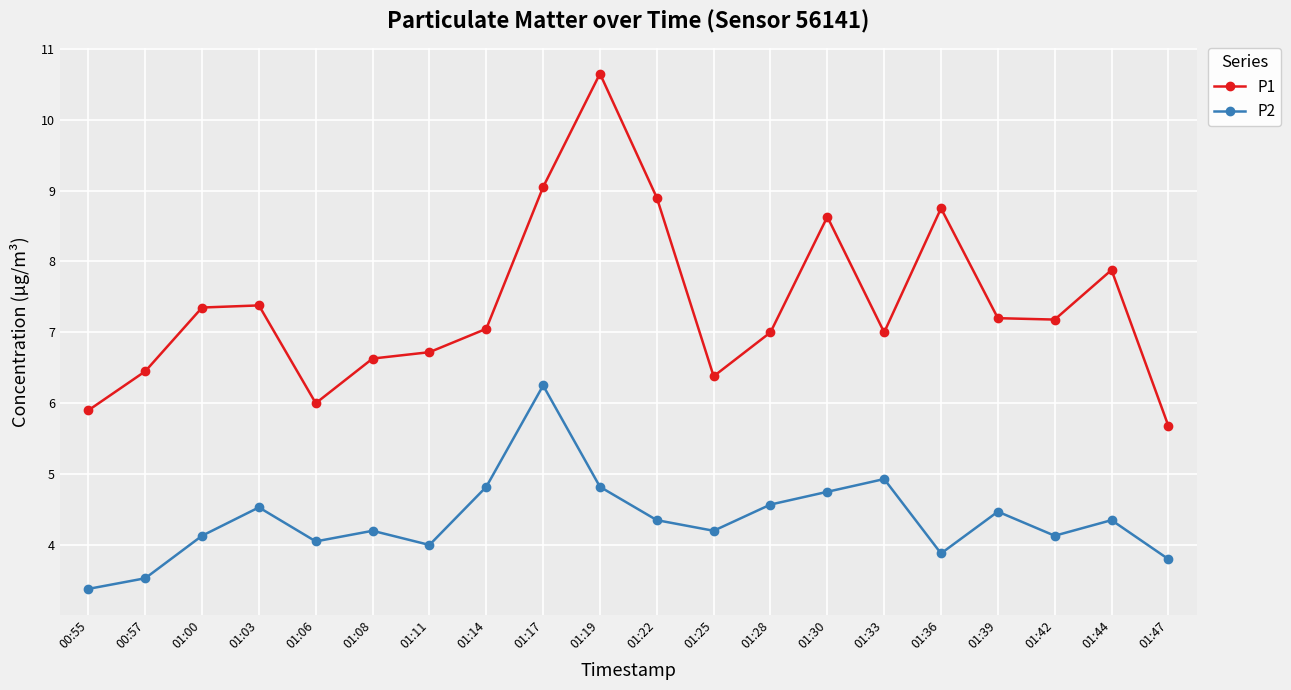

At 00:55, list the series in order from largest to smallest.

P1, P2